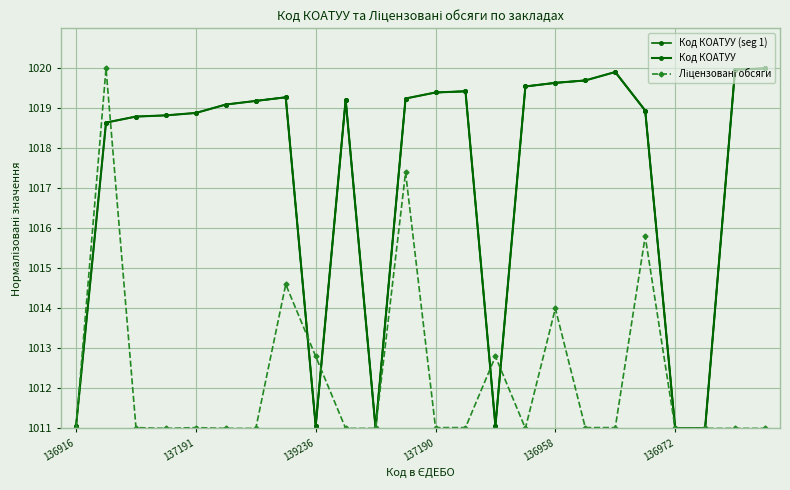

What is the spread (max minus min) of values at 137845?

9.0